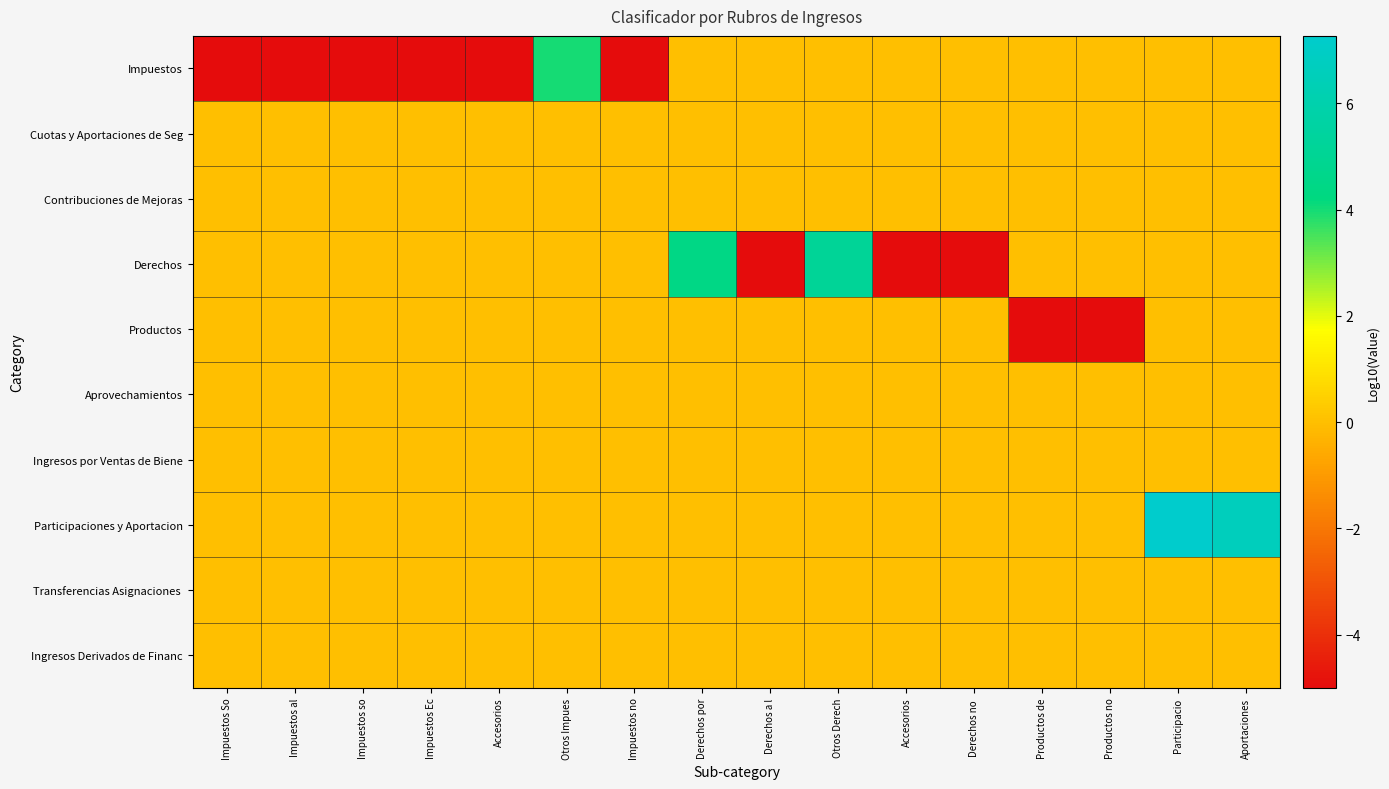

What is the spread (max minus min) of values at Derechos a l?

5.0